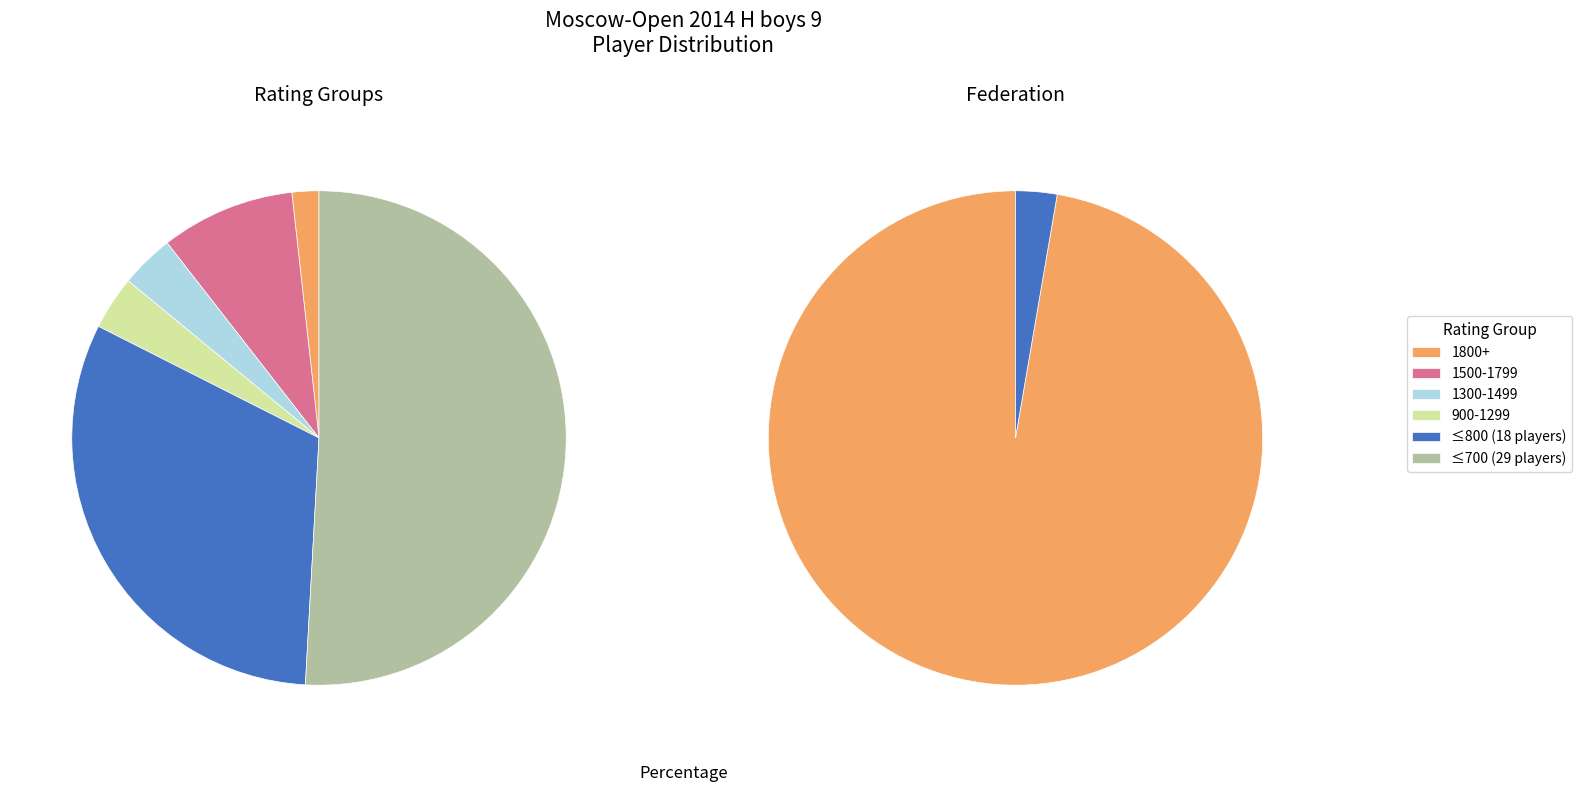

To the nearest percent, what is the difference between the largest and smallest slice percentages?

95%